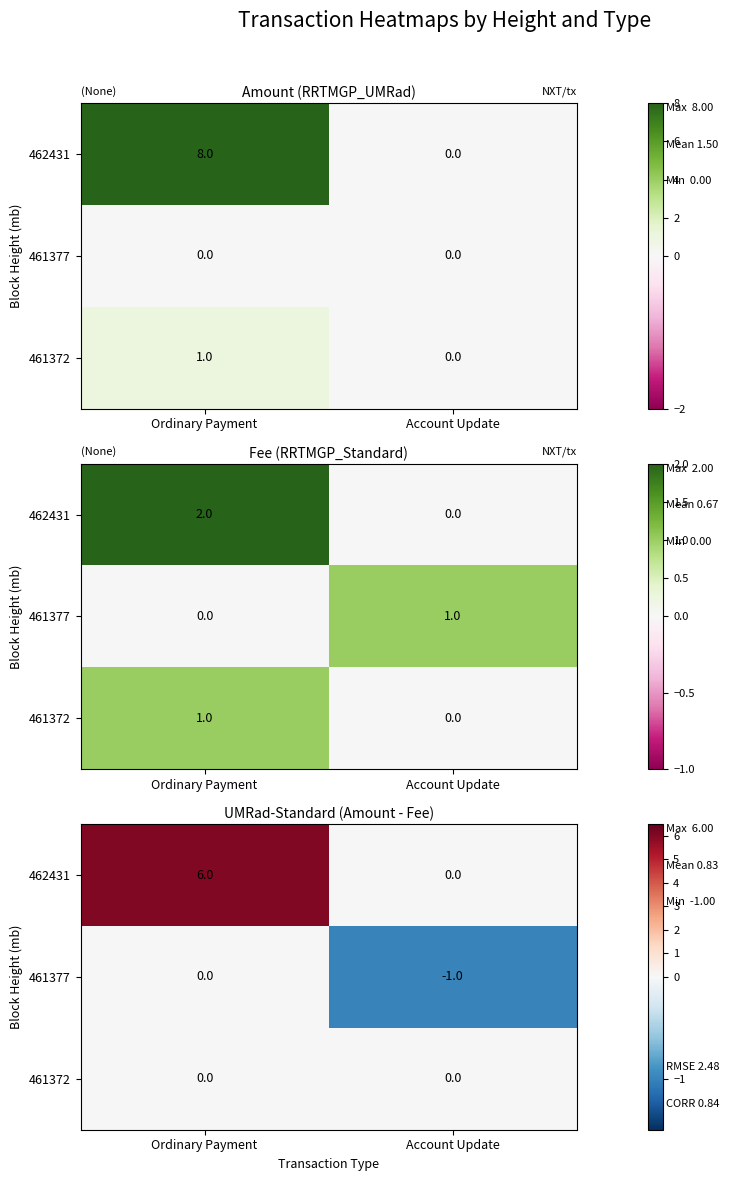

What is the total value across all series at Account Update?

-1